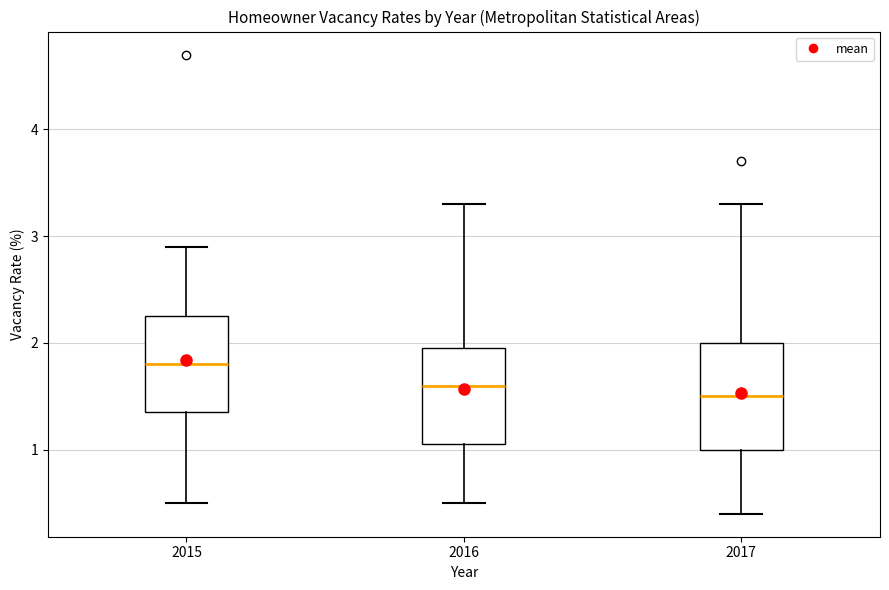

Reading left to right, read every box against the y-axis: the position of its median line, the range the box covers, and the ends of its whiskers. The values are not printed on the chart, so give them approximately, as read against the axis.

2015: median 1.8, box 1.4 to 2.3, whiskers 0.5 to 2.9
2016: median 1.6, box 1.1 to 2.0, whiskers 0.5 to 3.3
2017: median 1.5, box 1.0 to 2.0, whiskers 0.4 to 3.3